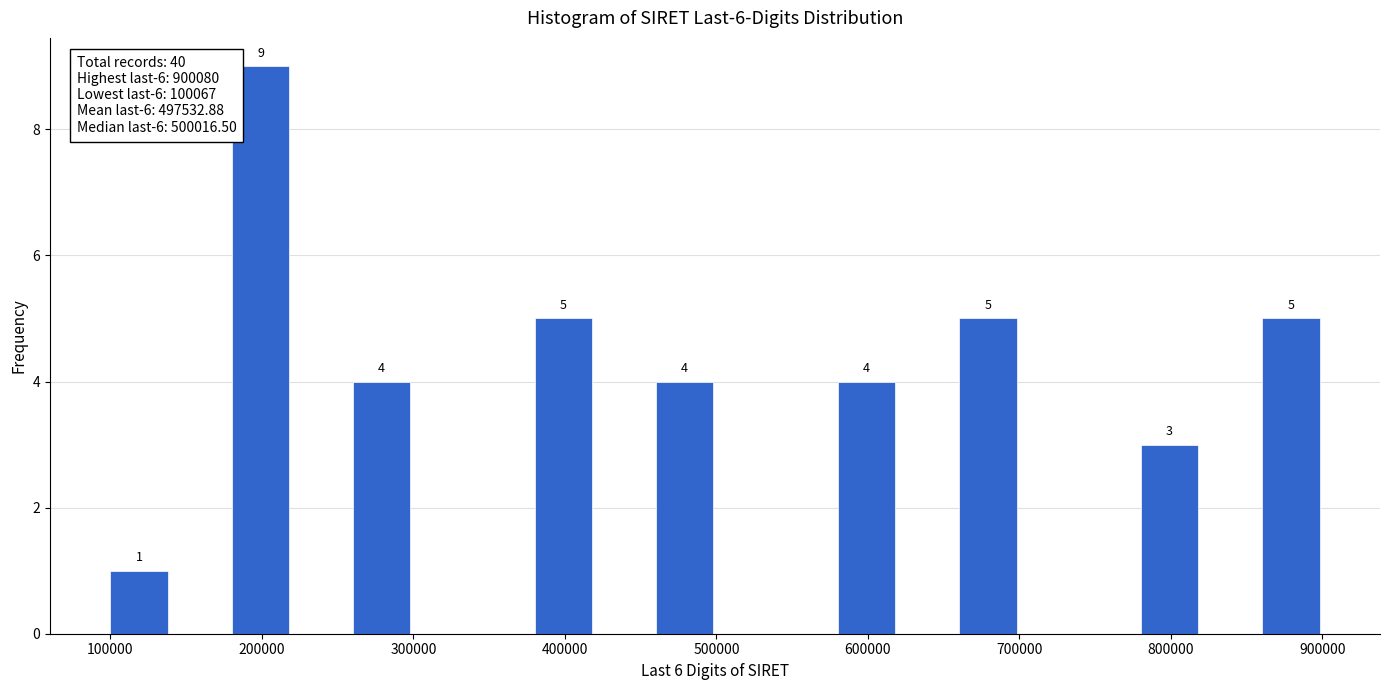

Over which range of the x-axis is the bar tallest?

180000 to 220000